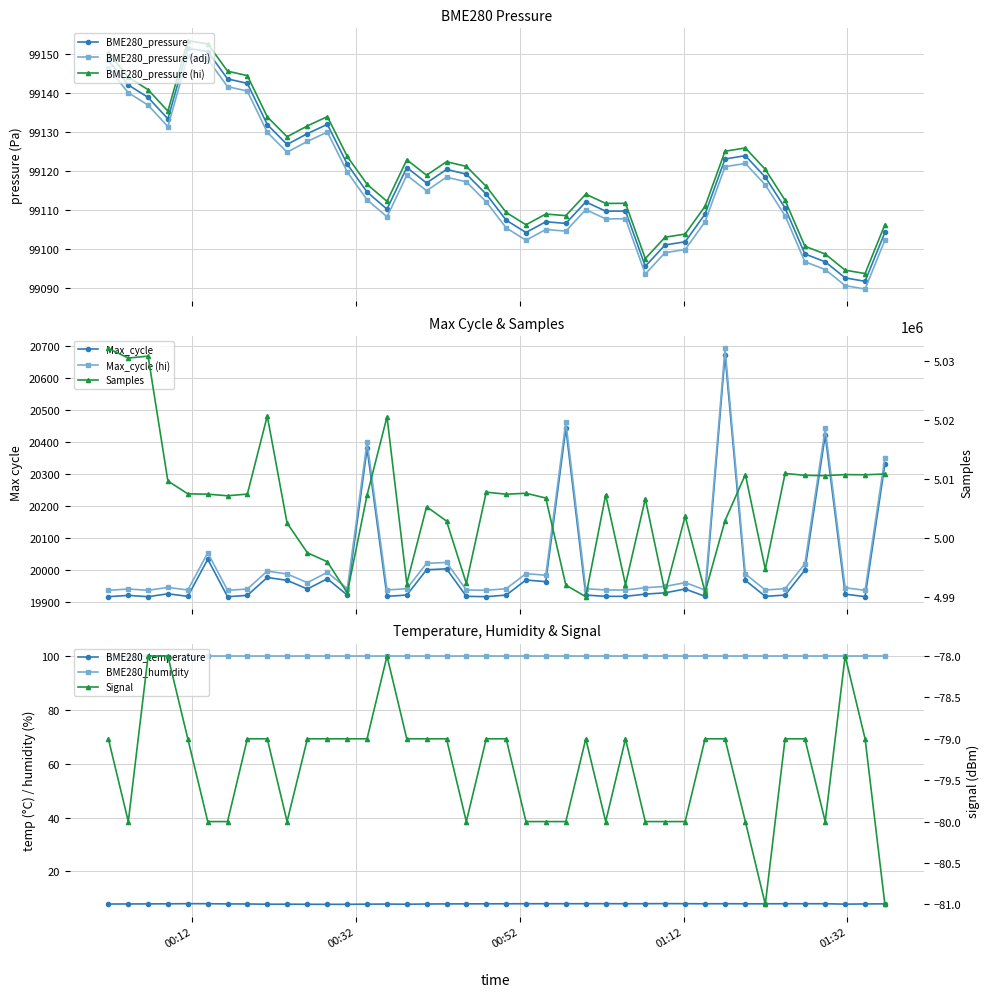

What is the average value of the Signal series?

-79.3